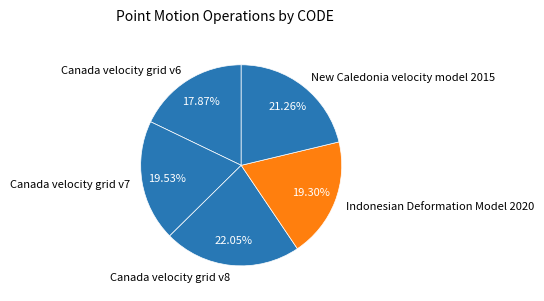

How many segments does this pie chart have?

5